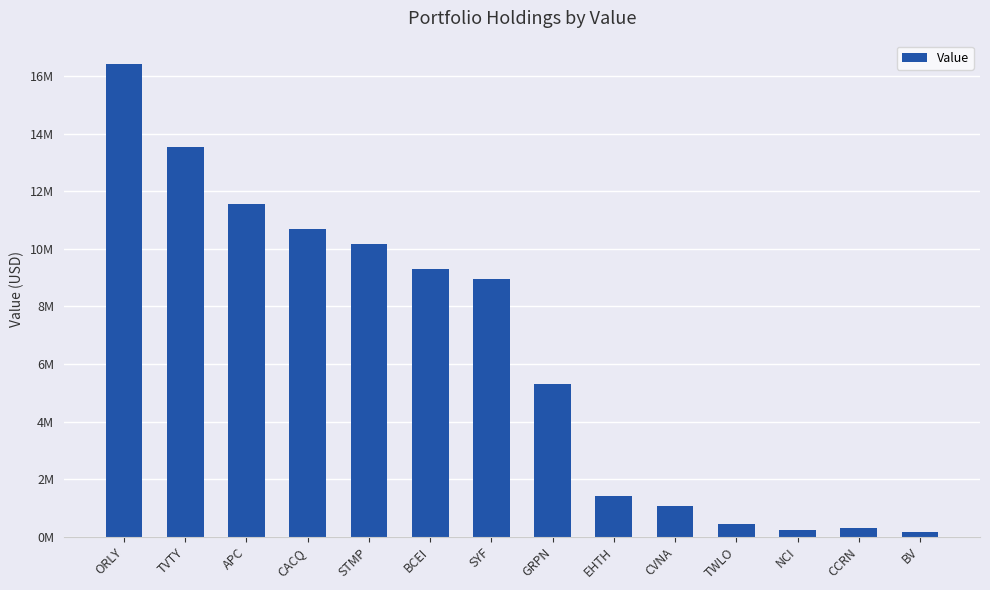

Which label corresponds to the smallest value in the chart?

BV